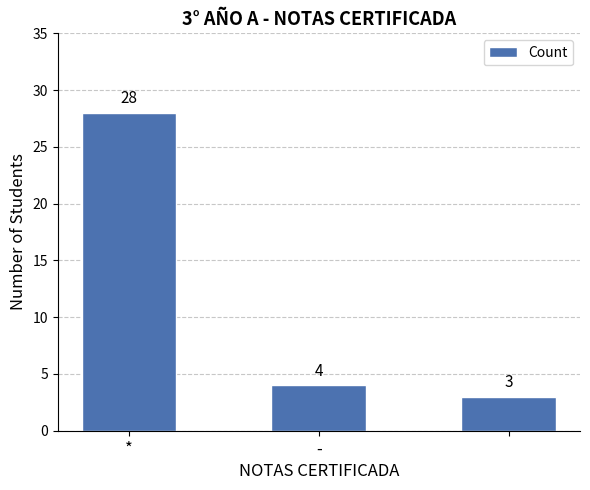

What is the maximum value shown in the chart?

28